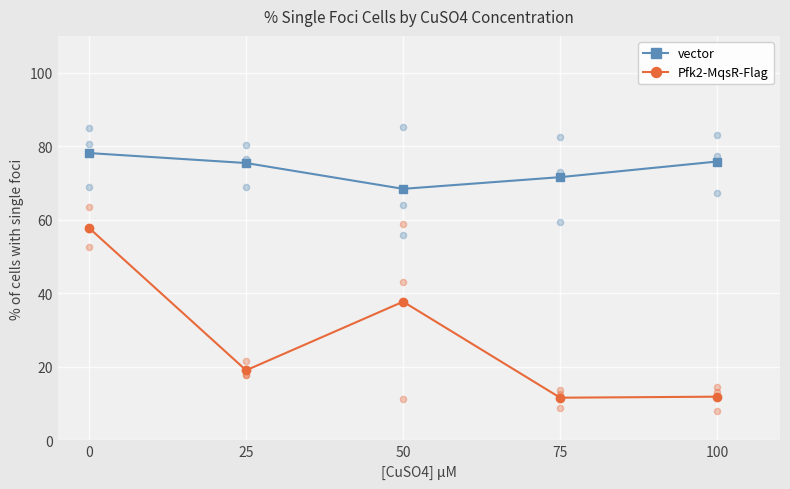

At how many categories does at least one series exceed 26?

5